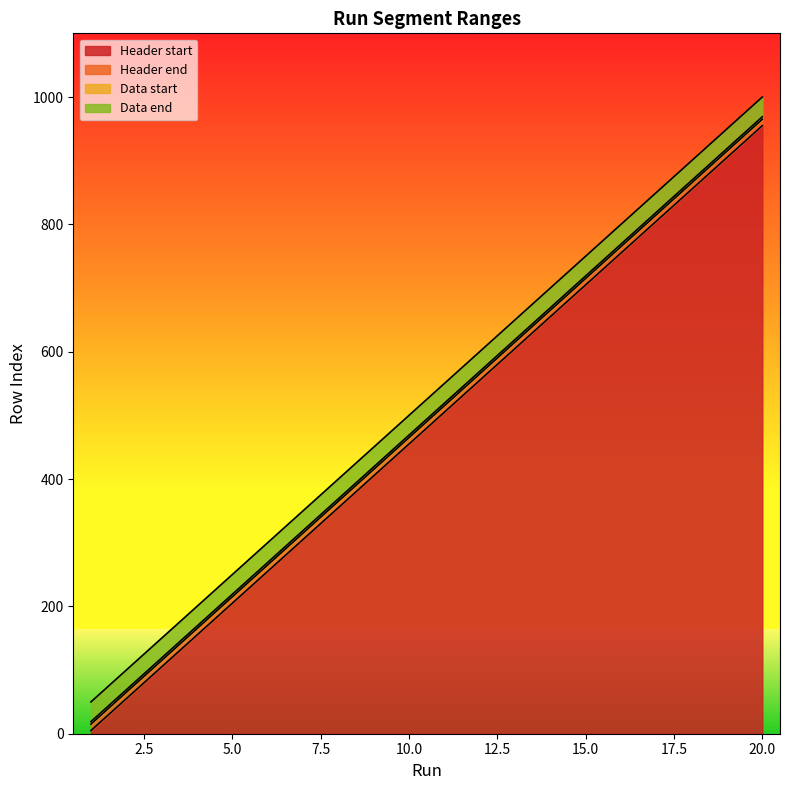

At which category is the sum across all series the highest?

20.0